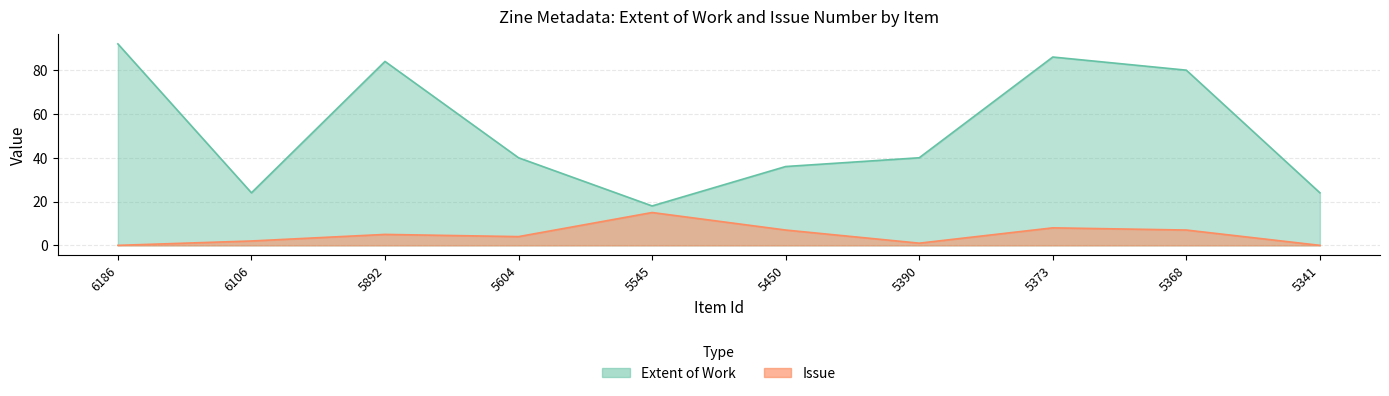

Reading left to right, list all the values displayed in this chart.

Extent of Work: 6186=92	6106=24	5892=84	5604=40	5545=18	5450=36	5390=40	5373=86	5368=80	5341=24
Issue: 6186=0	6106=2	5892=5	5604=4	5545=15	5450=7	5390=1	5373=8	5368=7	5341=0